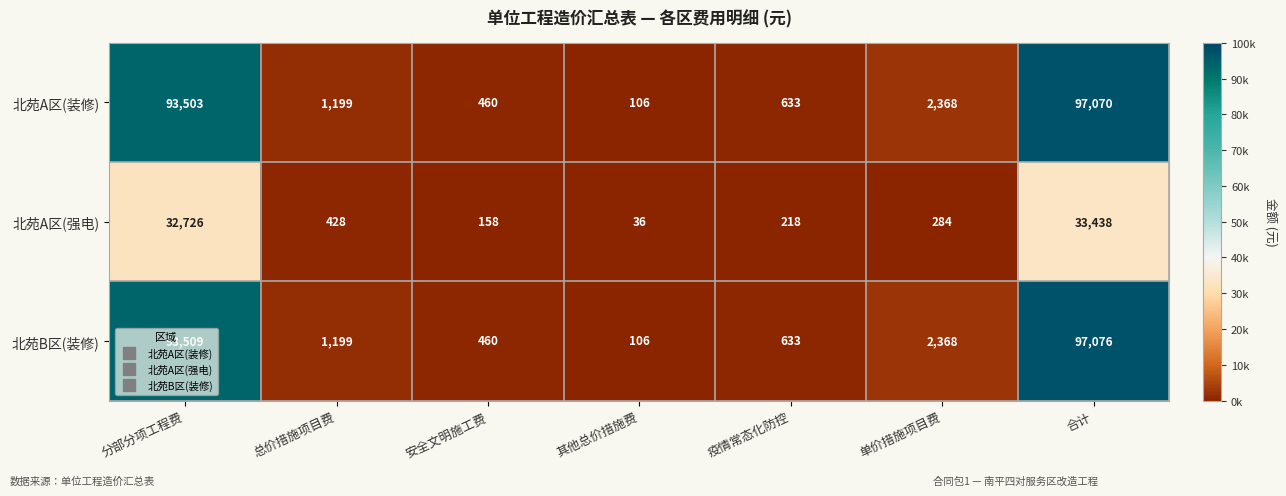

Which category has the highest value across all series?

合计